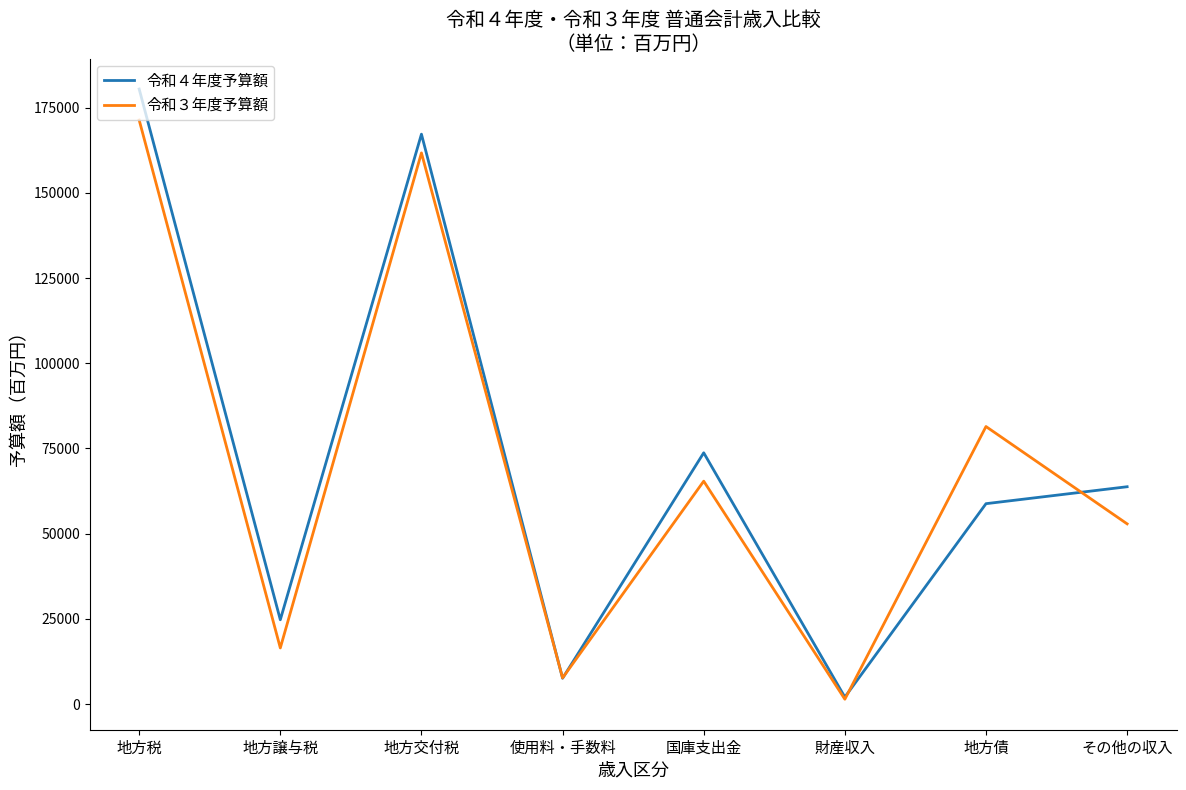

Where is 令和３年度予算額 nearest to the value 86382?

地方債